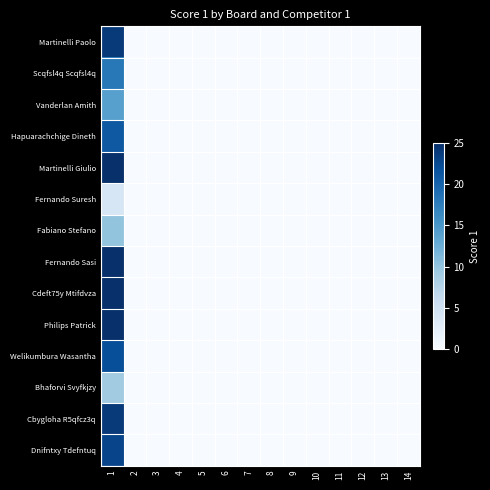

Reading left to right, extract all data points from this chart.

Martinelli Paolo: 1=24	2=0	3=0	4=0	5=0	6=0	7=0	8=0	9=0	10=0	11=0	12=0	13=0	14=0
Scqfsl4q Scqfsl4q: 1=18	2=0	3=0	4=0	5=0	6=0	7=0	8=0	9=0	10=0	11=0	12=0	13=0	14=0
Vanderlan Amith: 1=14	2=0	3=0	4=0	5=0	6=0	7=0	8=0	9=0	10=0	11=0	12=0	13=0	14=0
Hapuarachchige Dineth: 1=21	2=0	3=0	4=0	5=0	6=0	7=0	8=0	9=0	10=0	11=0	12=0	13=0	14=0
Martinelli Giulio: 1=25	2=0	3=0	4=0	5=0	6=0	7=0	8=0	9=0	10=0	11=0	12=0	13=0	14=0
Fernando Suresh: 1=4	2=0	3=0	4=0	5=0	6=0	7=0	8=0	9=0	10=0	11=0	12=0	13=0	14=0
Fabiano Stefano: 1=10	2=0	3=0	4=0	5=0	6=0	7=0	8=0	9=0	10=0	11=0	12=0	13=0	14=0
Fernando Sasi: 1=25	2=0	3=0	4=0	5=0	6=0	7=0	8=0	9=0	10=0	11=0	12=0	13=0	14=0
Cdeft75y Mtifdvza: 1=25	2=0	3=0	4=0	5=0	6=0	7=0	8=0	9=0	10=0	11=0	12=0	13=0	14=0
Philips Patrick: 1=25	2=0	3=0	4=0	5=0	6=0	7=0	8=0	9=0	10=0	11=0	12=0	13=0	14=0
Welikumbura Wasantha: 1=22	2=0	3=0	4=0	5=0	6=0	7=0	8=0	9=0	10=0	11=0	12=0	13=0	14=0
Bhaforvi Svyfkjzy: 1=9	2=0	3=0	4=0	5=0	6=0	7=0	8=0	9=0	10=0	11=0	12=0	13=0	14=0
Cbygloha R5qfcz3q: 1=24	2=0	3=0	4=0	5=0	6=0	7=0	8=0	9=0	10=0	11=0	12=0	13=0	14=0
Dnifntxy Tdefntuq: 1=23	2=0	3=0	4=0	5=0	6=0	7=0	8=0	9=0	10=0	11=0	12=0	13=0	14=0